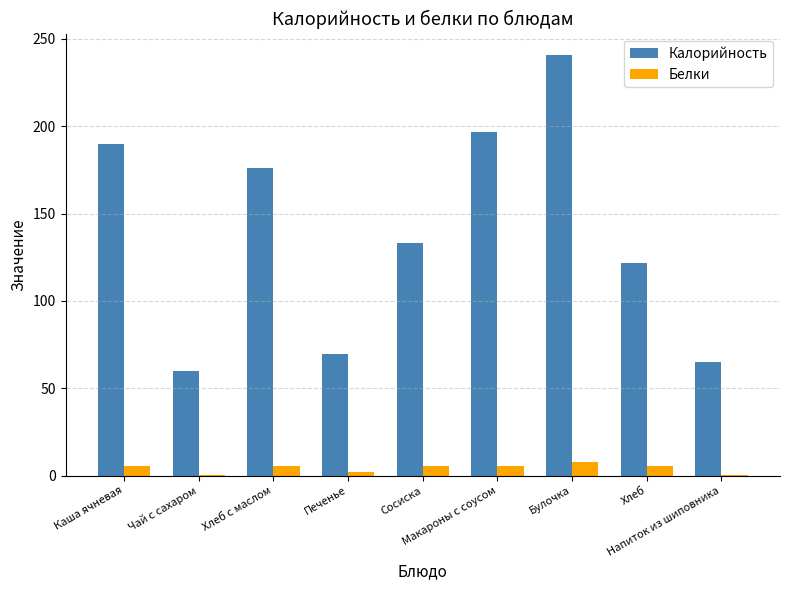

Between Макароны с соусом and Булочка, which series saw the biggest shift?

Калорийность